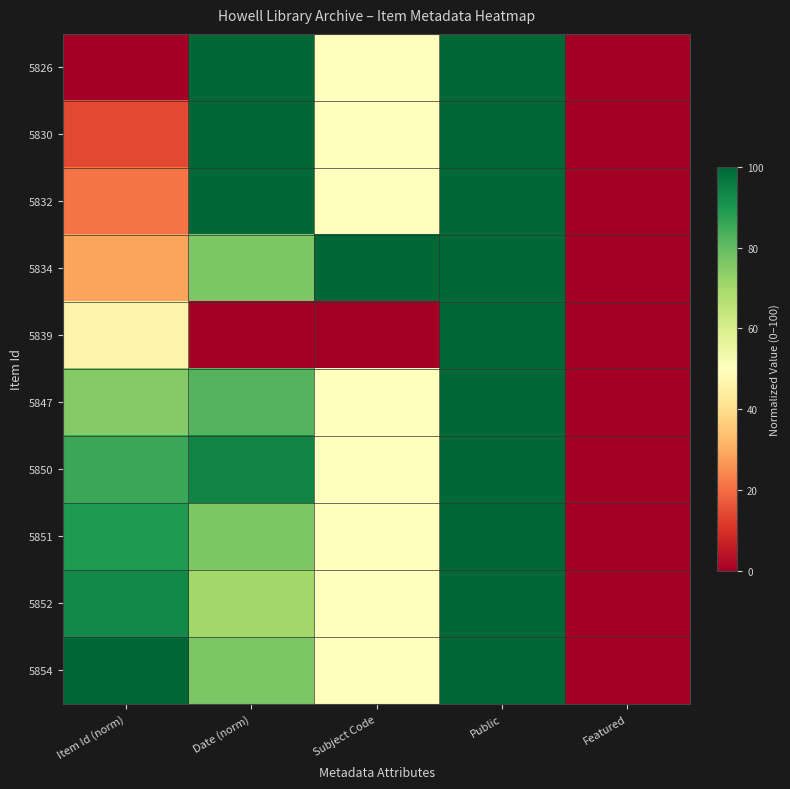

What is the total value across all series at Public?

1000.0